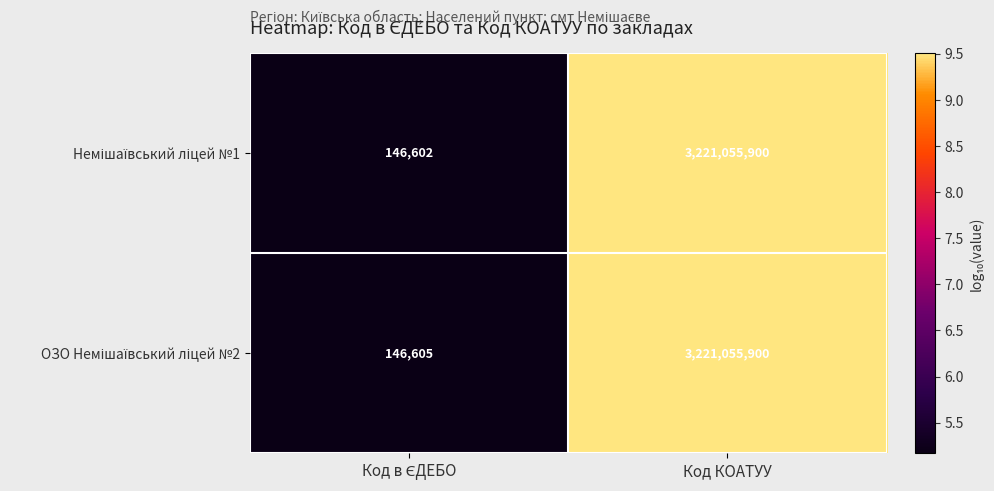

At which category is the sum across all series the highest?

Код КОАТУУ